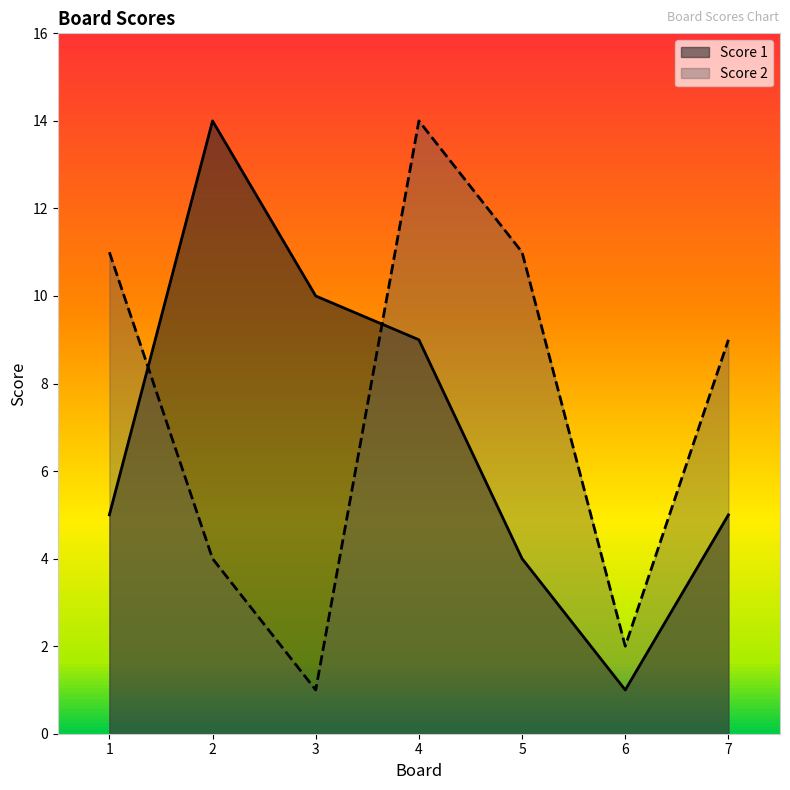

How many categories are shown in the chart?

7